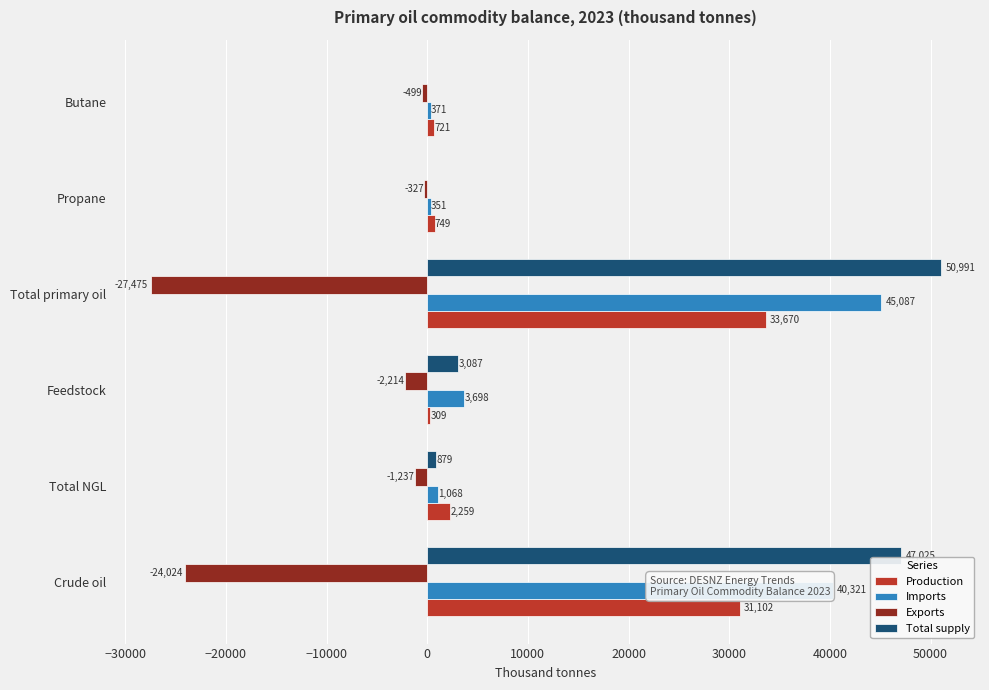

How many distinct data groups are displayed?

4